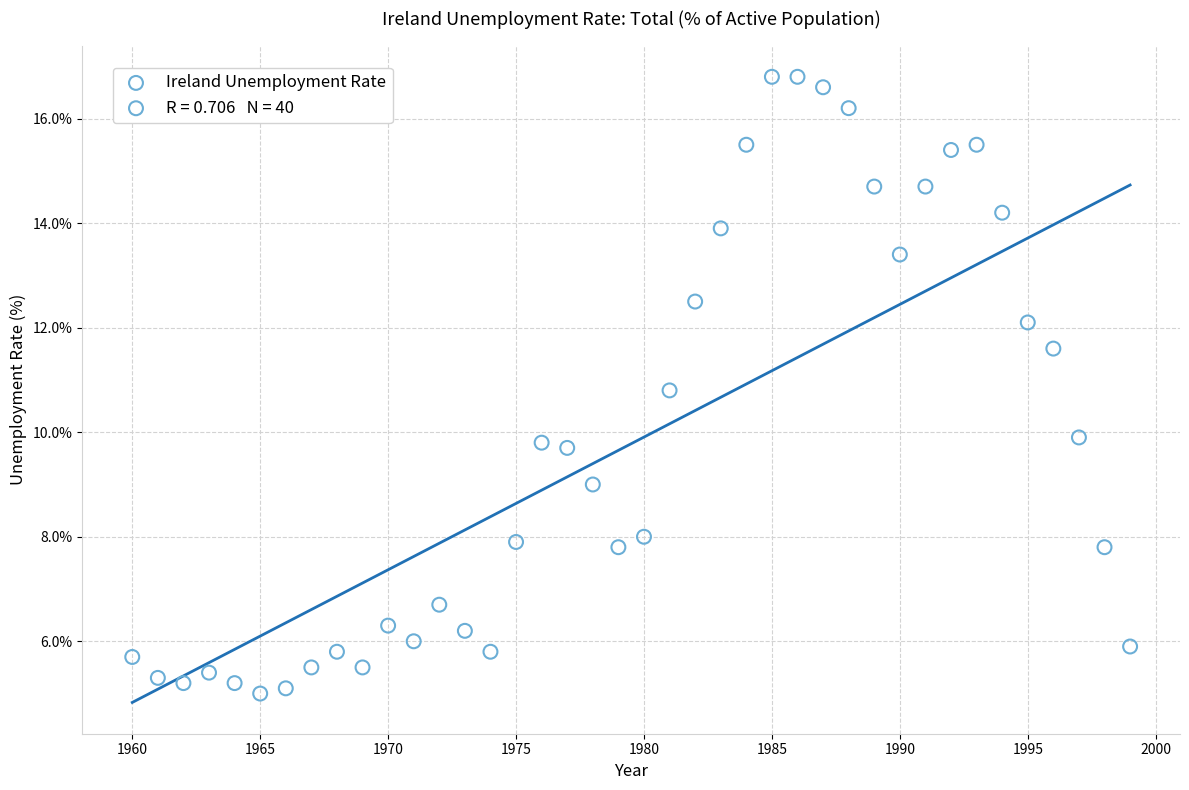

What is the range of Y values (max minus min)?

11.8